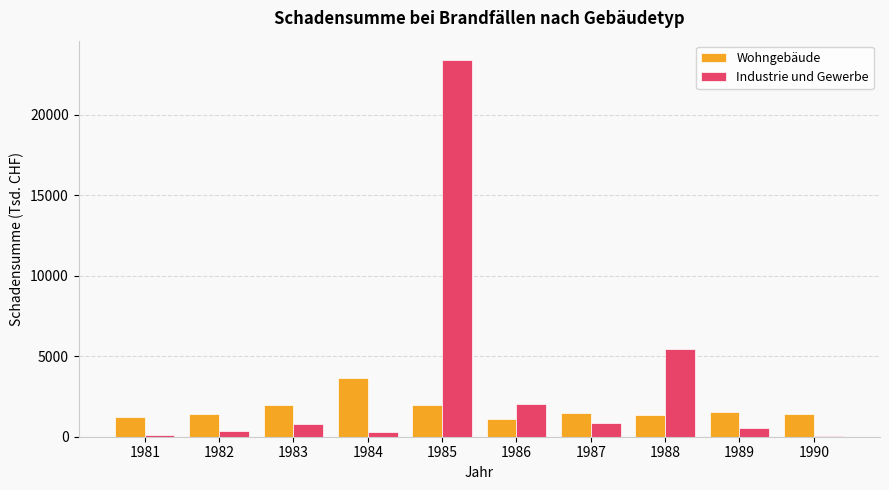

What is the highest value of the Industrie und Gewerbe series?

23425.3